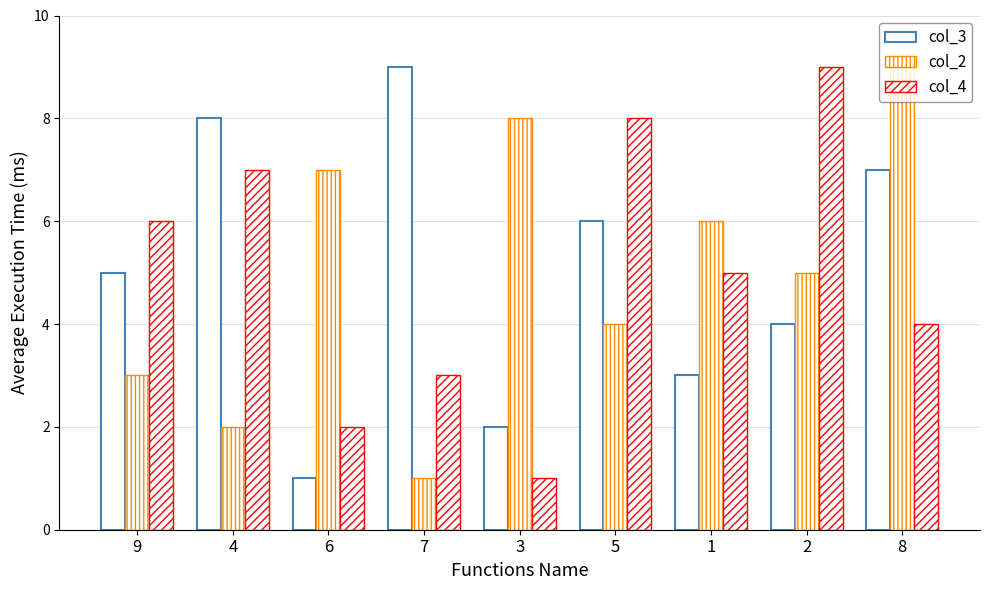

Does the chart contain stacked bars?

No